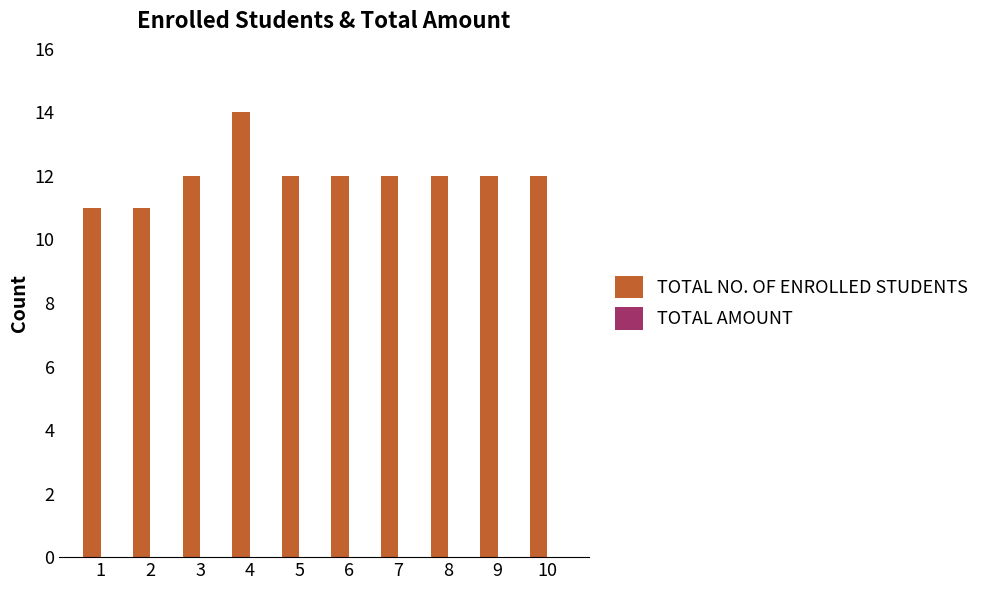

What is the minimum value shown in the chart?

11